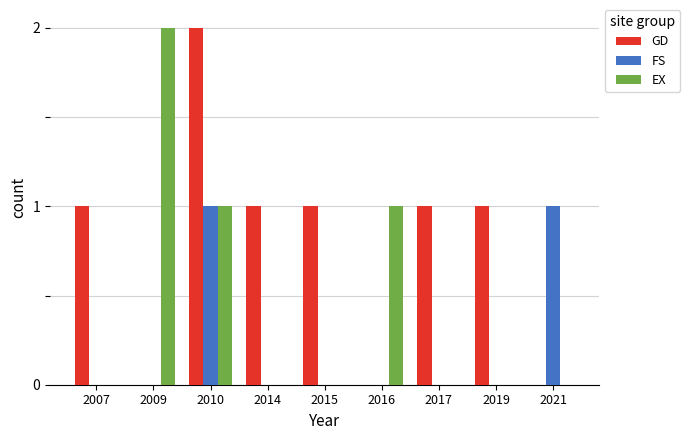

Are the bars grouped side by side (vs. stacked)?

Yes